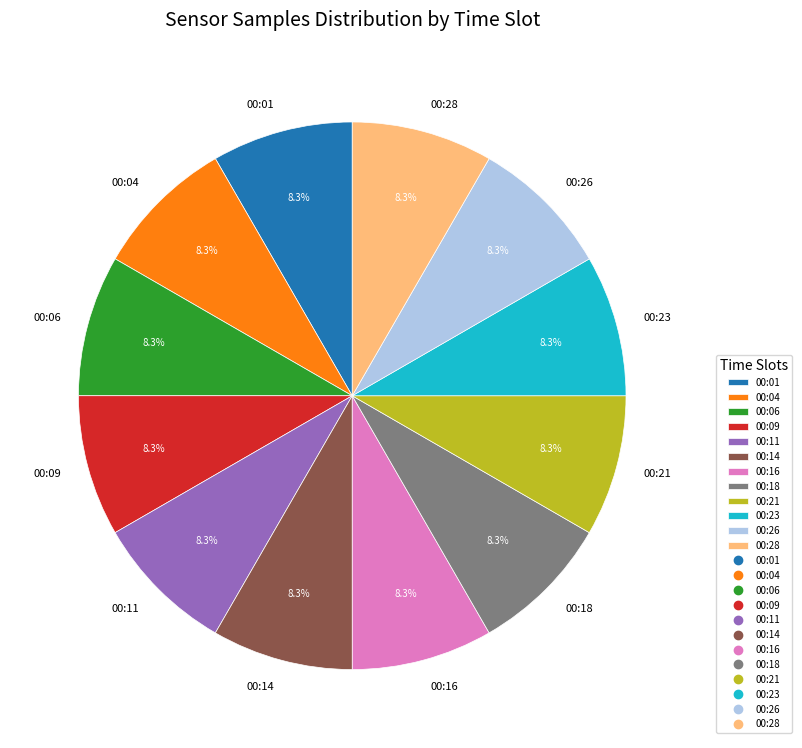

Approximately how many times larger is the value at 00:18 compared to 00:09?

1.0